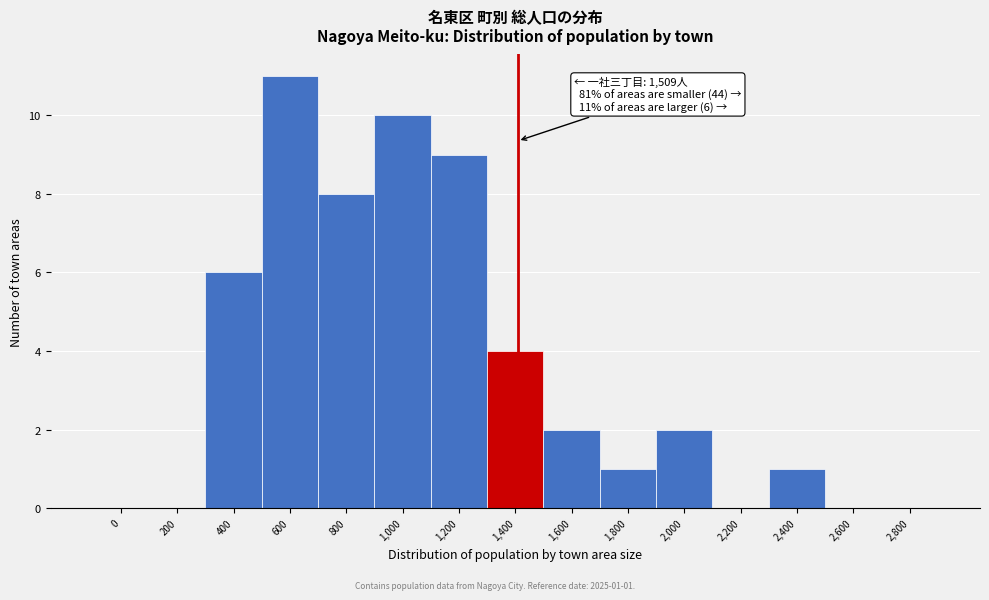

Reading left to right, list all the values displayed in this chart.

0=0	200=0	400=6	600=11	800=8	1,000=10	1,200=9	1,400=4	1,600=2	1,800=1	2,000=2	2,200=0	2,400=1	2,600=0	2,800=0